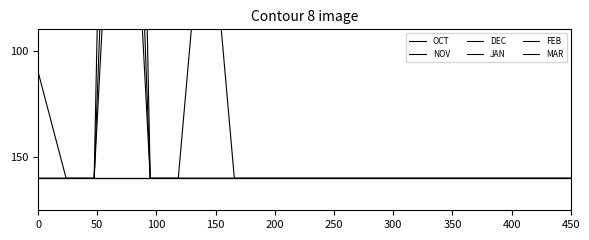

What is the minimum value for FEB?

160